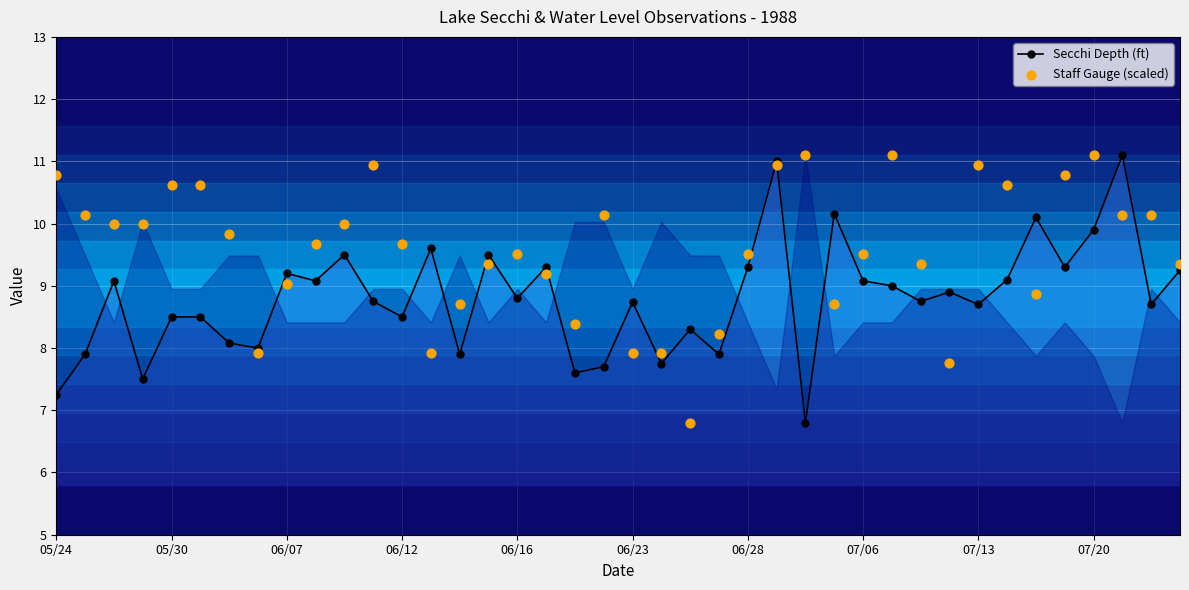

What is the total value across all series at 26?

17.9